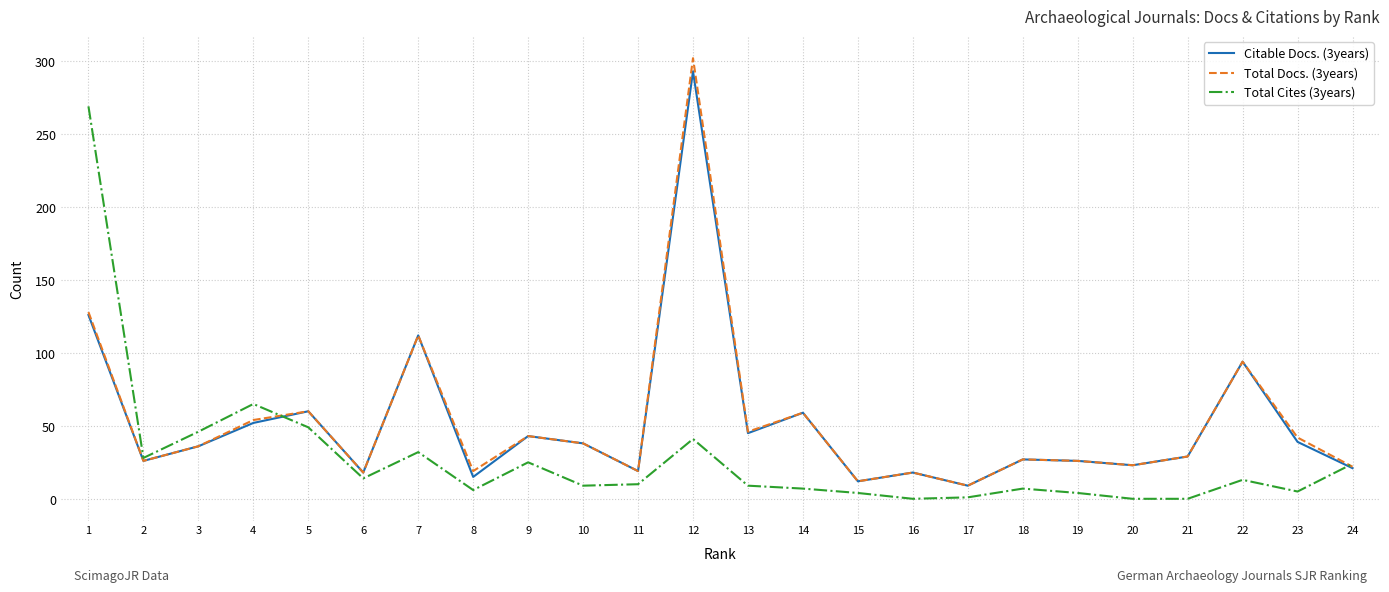

At which label is Total Cites (3years) closest to 134?

4